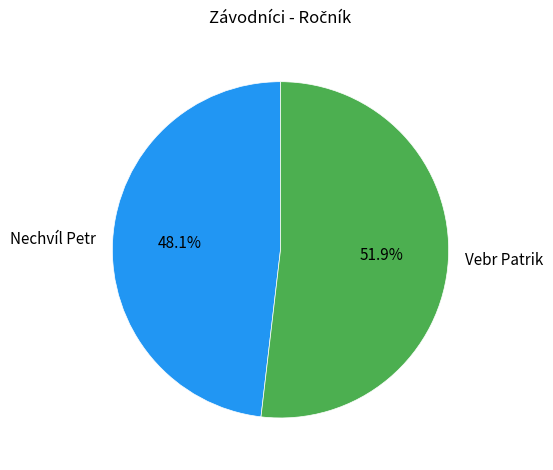

To the nearest percent, what percentage of the pie is Vebr Patrik?

52%